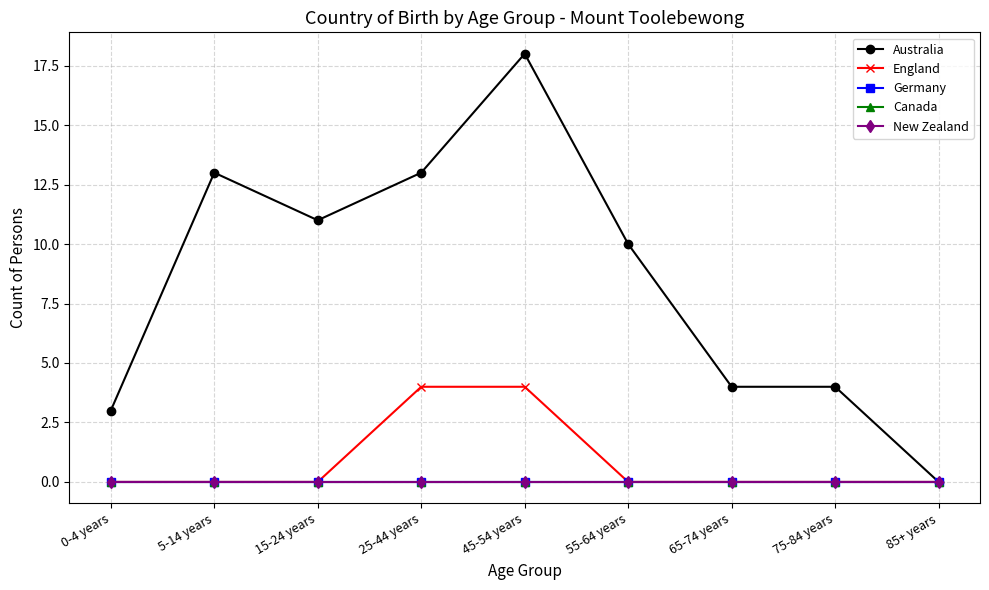

Does the chart have visible grid lines?

Yes